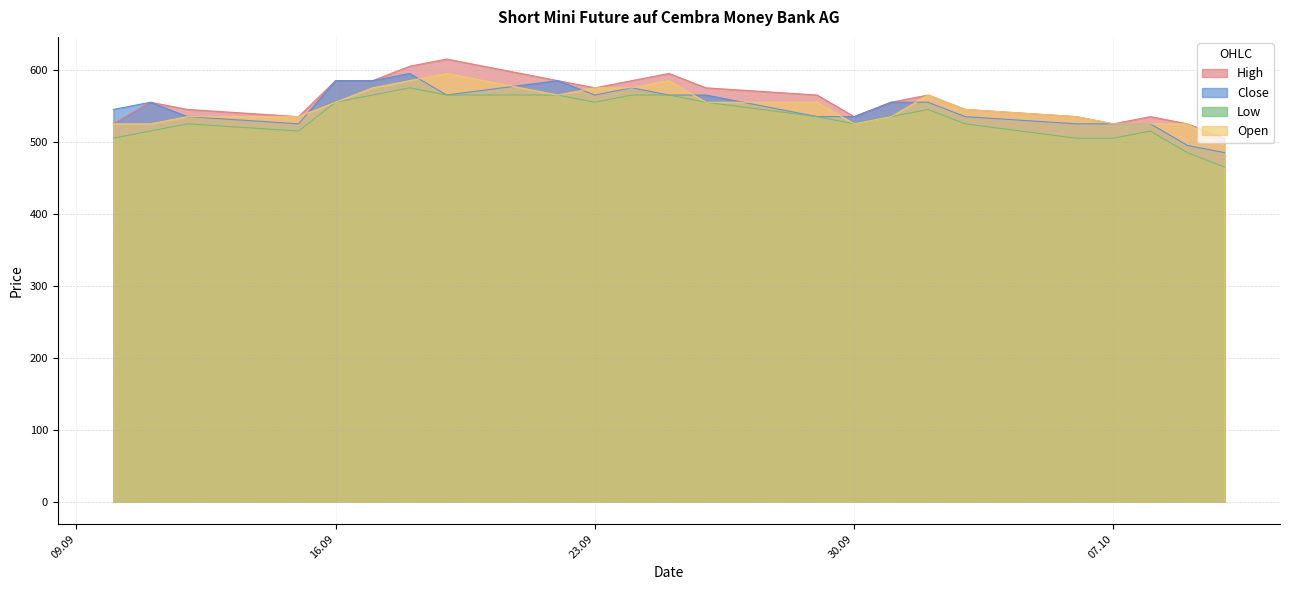

What is the difference between the maximum and minimum values in the High series?

110